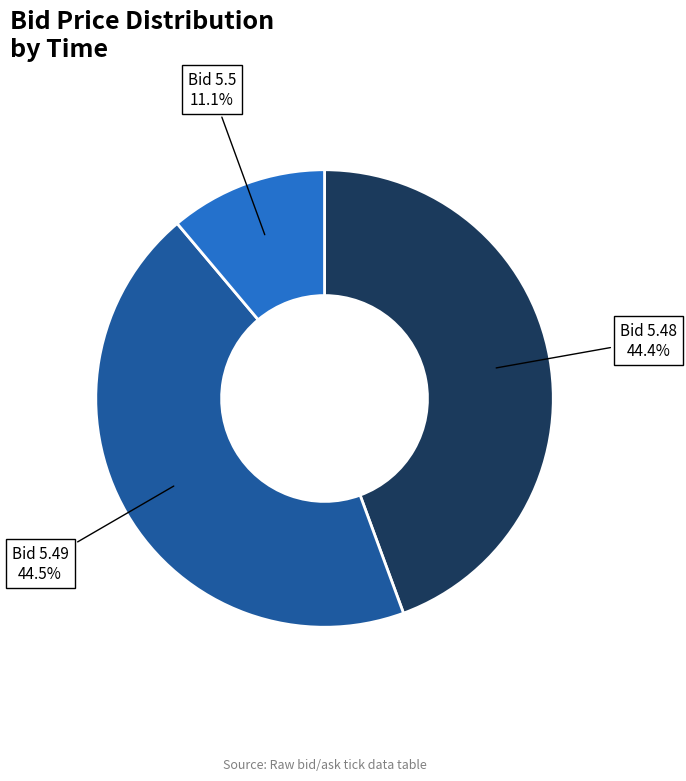

Does any single category account for the majority?

No